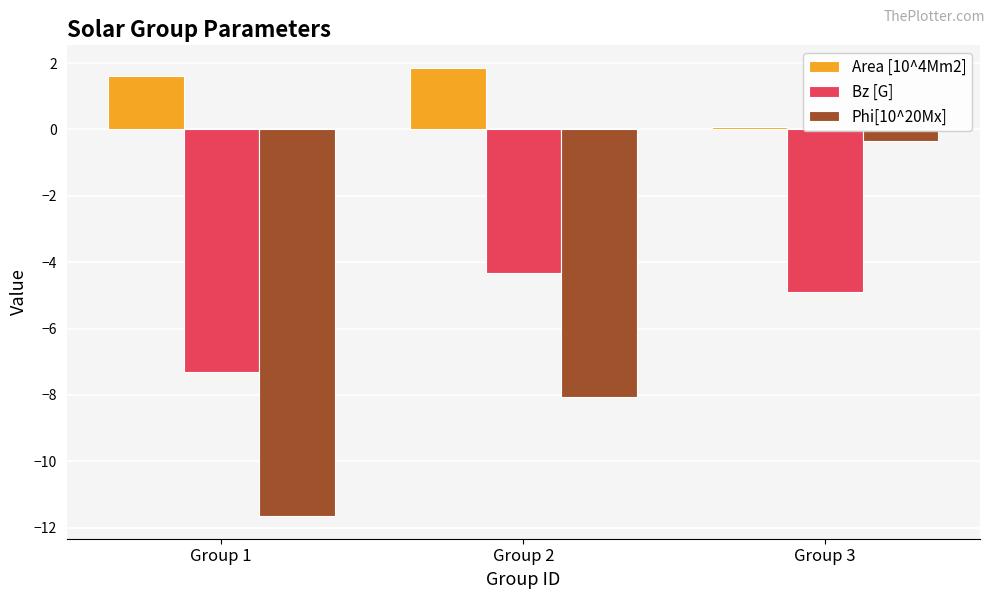

The Bz [G] series shows -4.3 at Group 2. True or false?

True